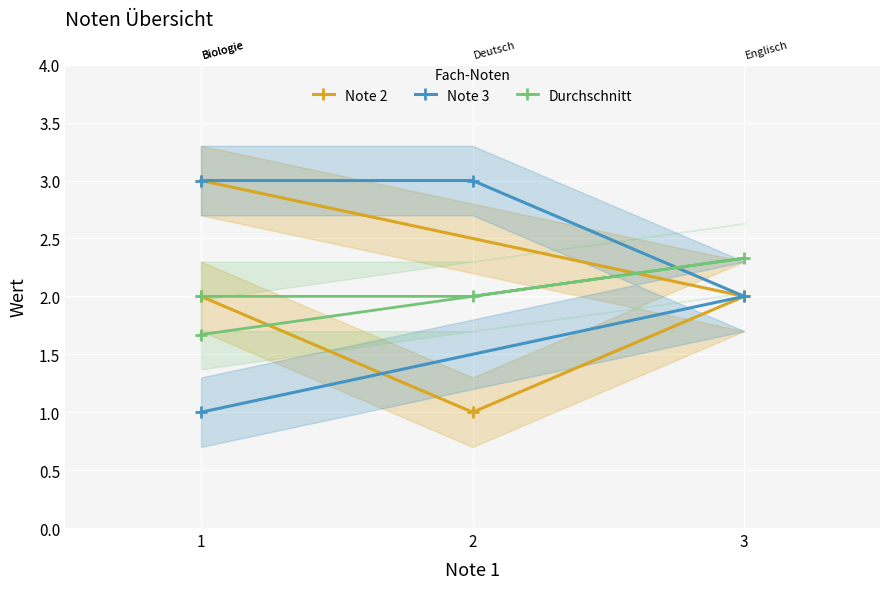

The value of Durchschnitt at 2 is 2.0. True or false?

True